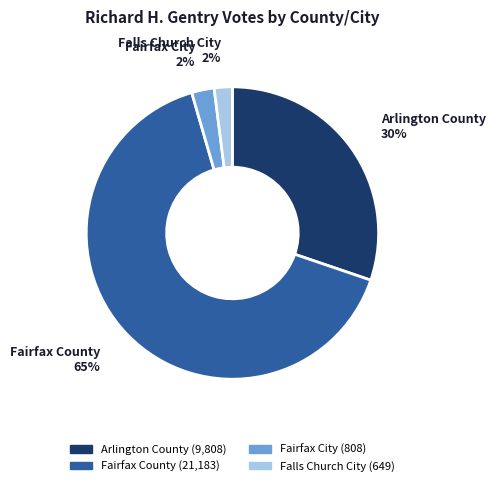

Count the number of slices in the pie.

4